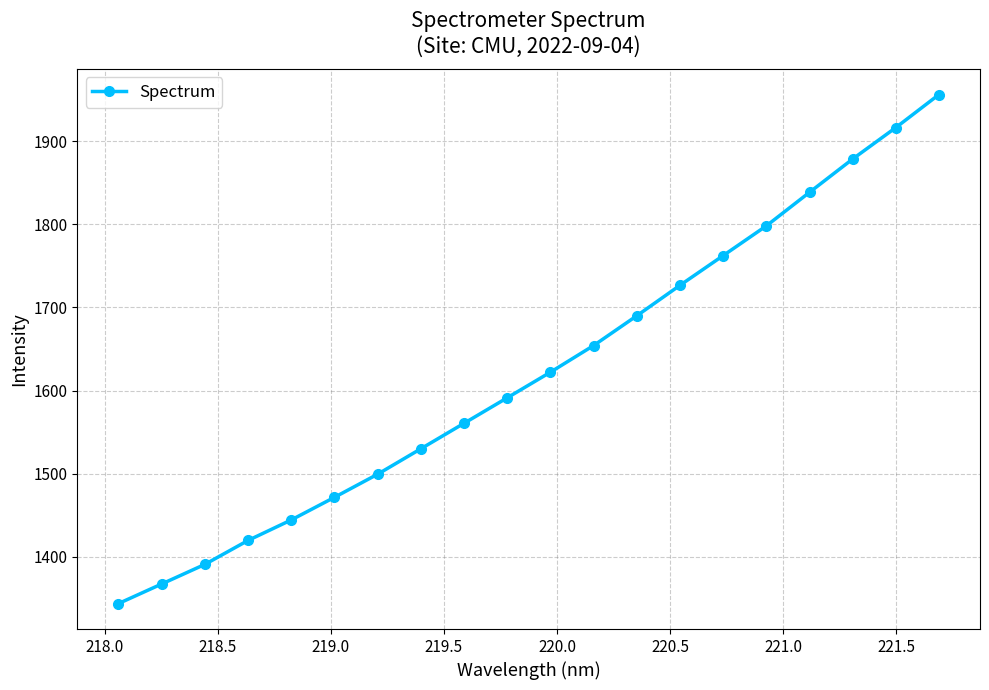

What is the difference between the second highest and minimum values?

572.2